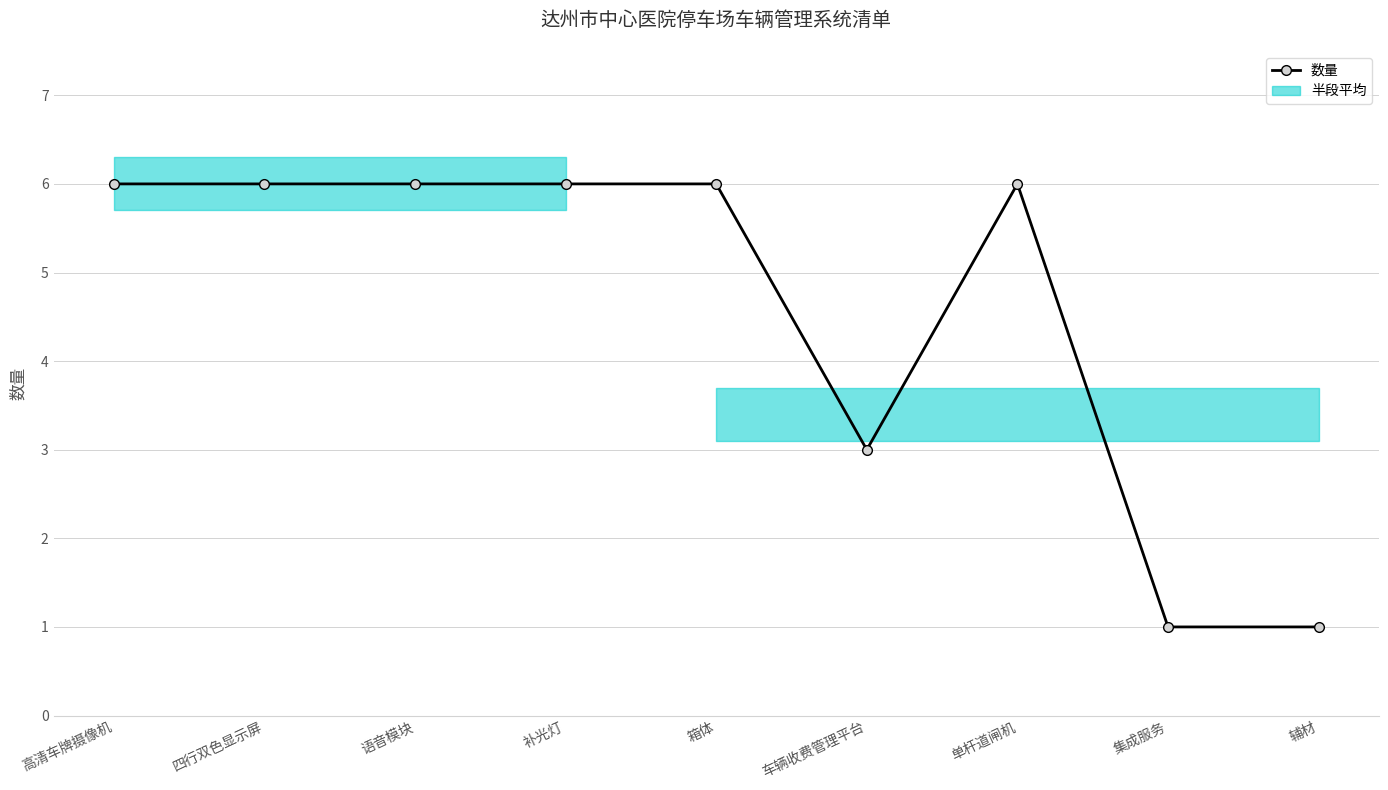

Reading left to right, what are all the values shown in this chart?

高清车牌摄像机=6	四行双色显示屏=6	语音模块=6	补光灯=6	箱体=6	车辆收费管理平台=3	单杆道闸机=6	集成服务=1	辅材=1